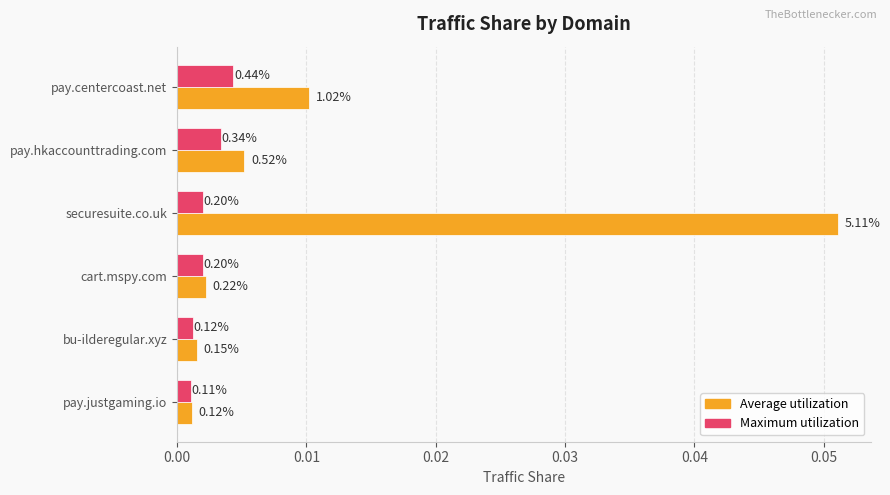

What are all the series names shown in the legend?

Average utilization, Maximum utilization